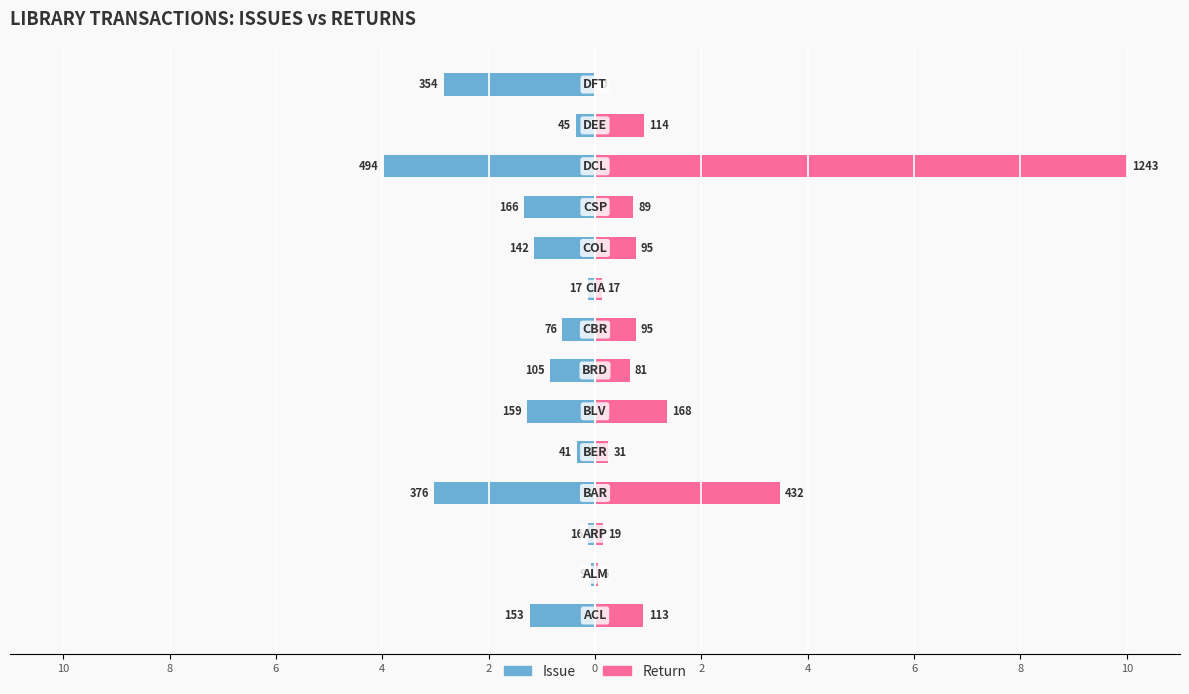

What is the sum of the return values at 11 and 13?

10.0